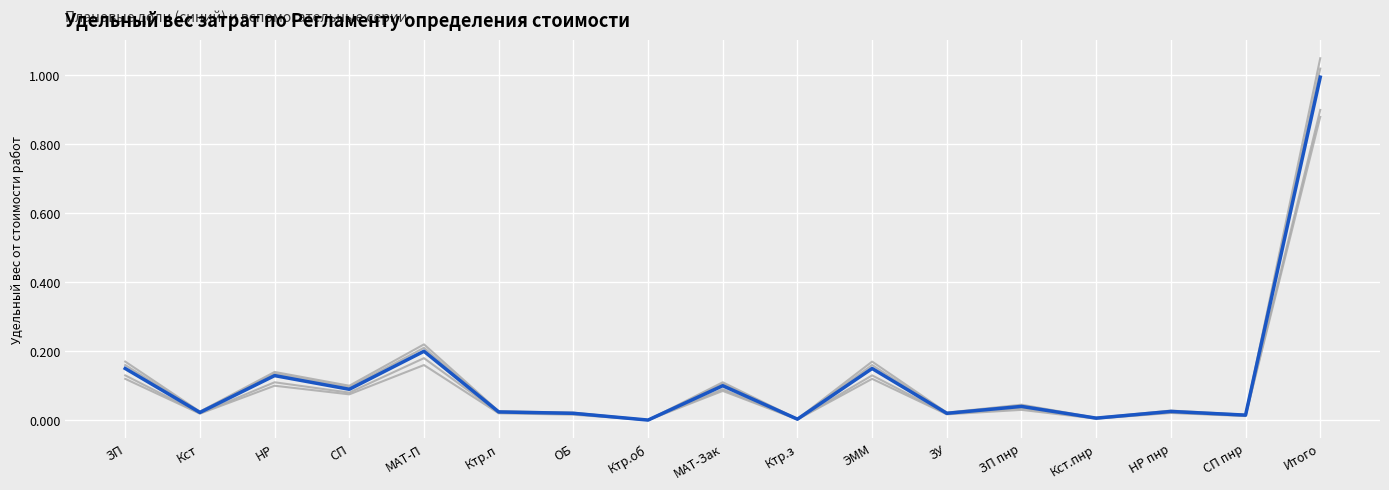

Is it true that Вспомогательная серия 4 equals 0.0 at СП пнр?

True